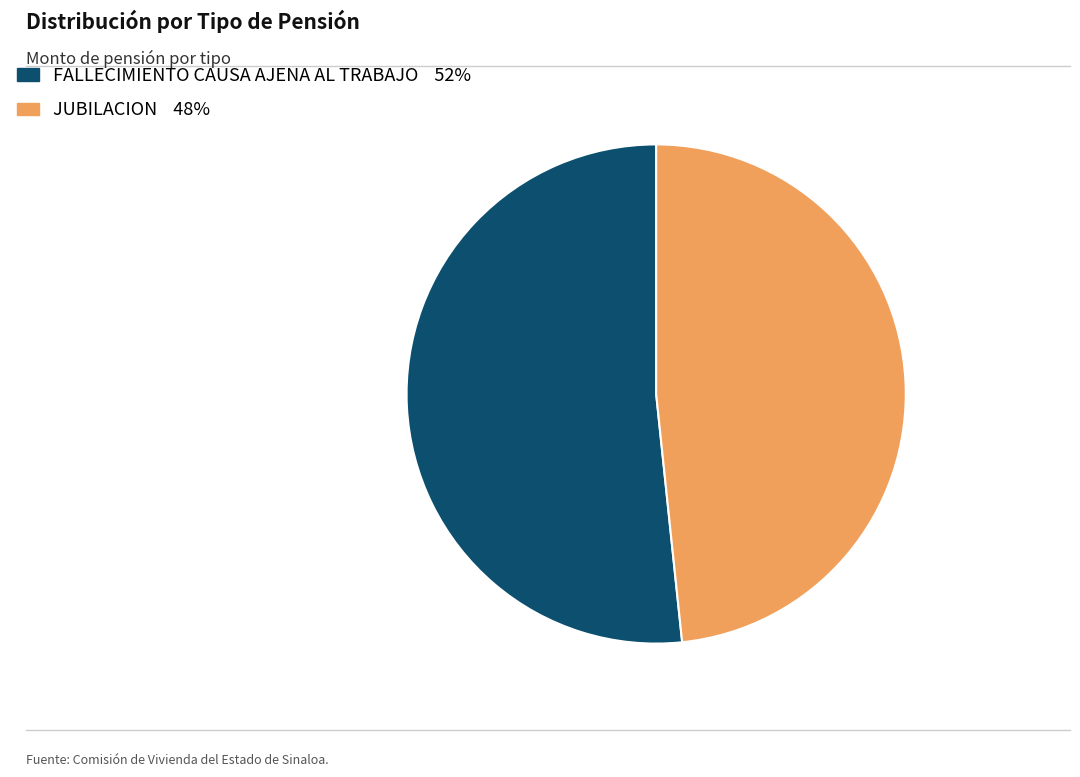

Do FALLECIMIENTO CAUSA AJENA AL TRABAJO and JUBILACION together represent more than half of the pie?

Yes